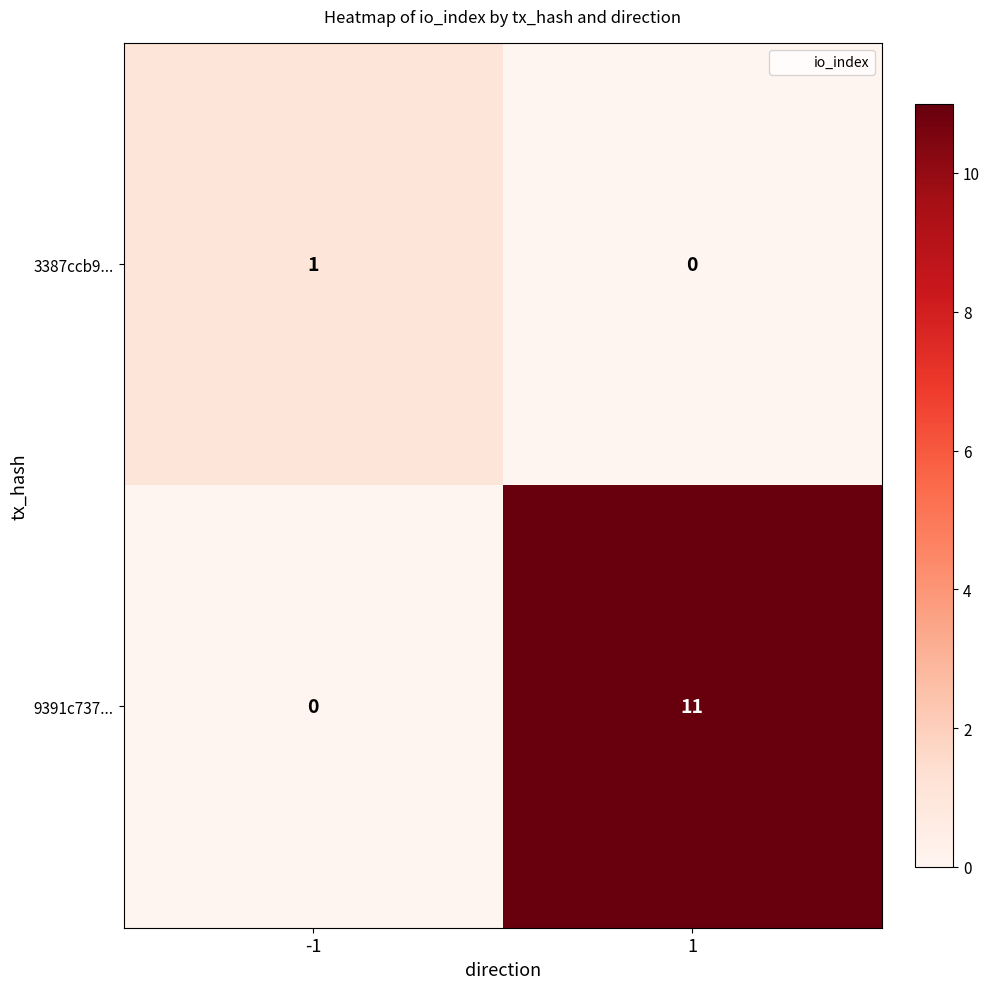

The value of 9391c737... at -1 is 0. True or false?

True